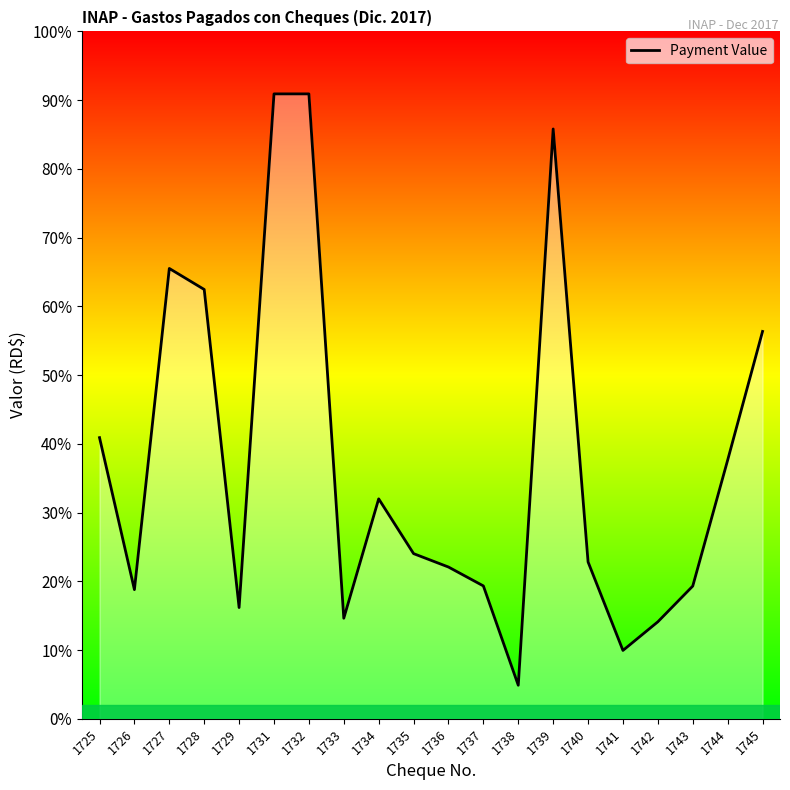

Reading left to right, extract all data points from this chart.

43471.9	19971.0	69625.5	66376.5	17200.0	96615.0	96615.0	15548.8	34007.0	25538.0	23465.0	20545.0	5187.0	91191.0	24253.8	10571.0	15000.2	20520.0	39990.0	59890.0